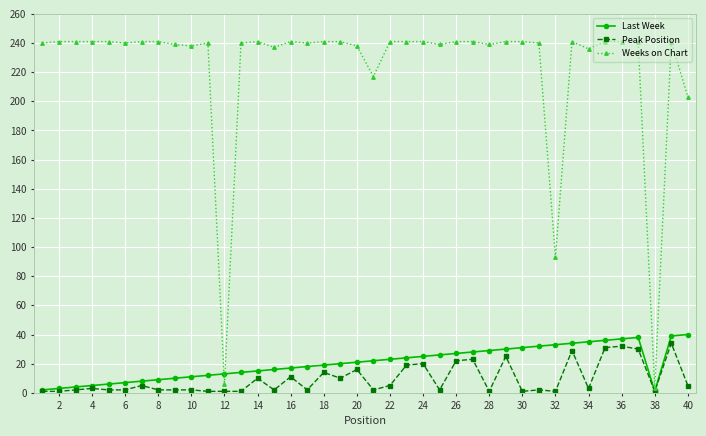

Which series has the largest total across all categories?

Weeks on Chart